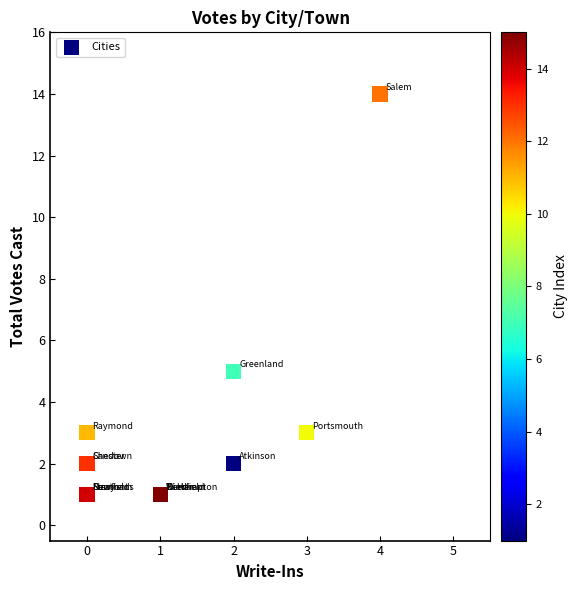

What Y value in the scatter plot is closest to 7?

5